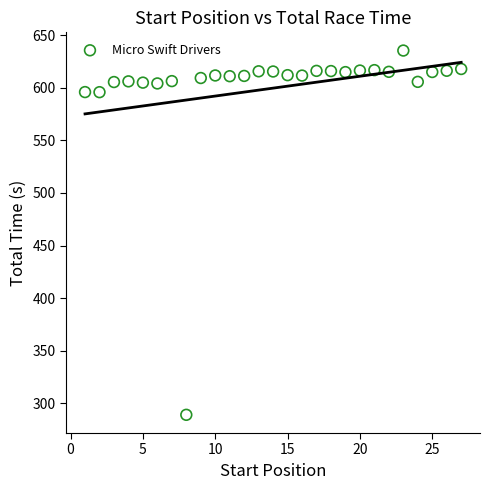

What is the range of Y values (max minus min)?

346.3